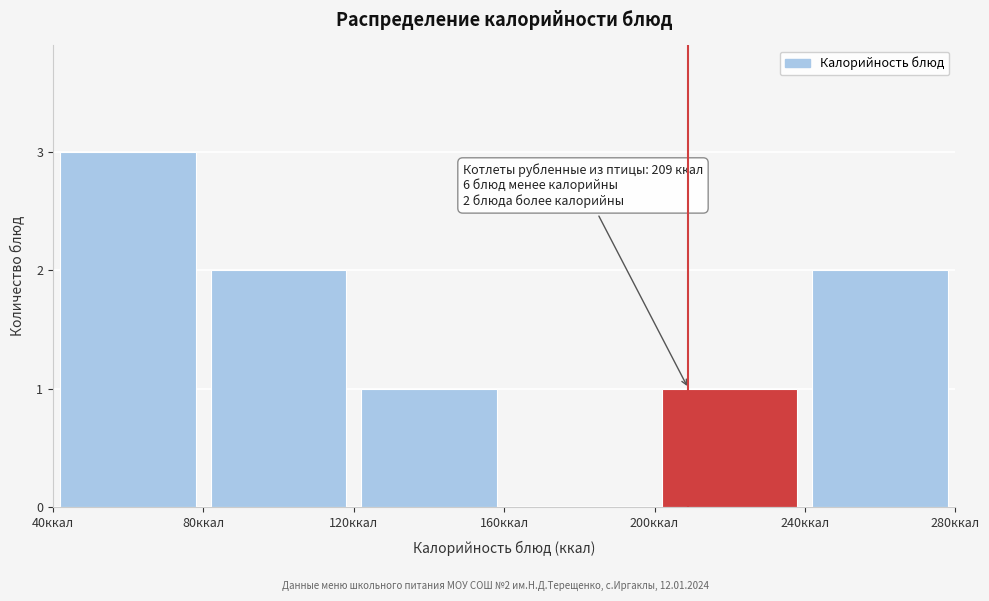

Over which range of the x-axis is the bar tallest?

40 to 80